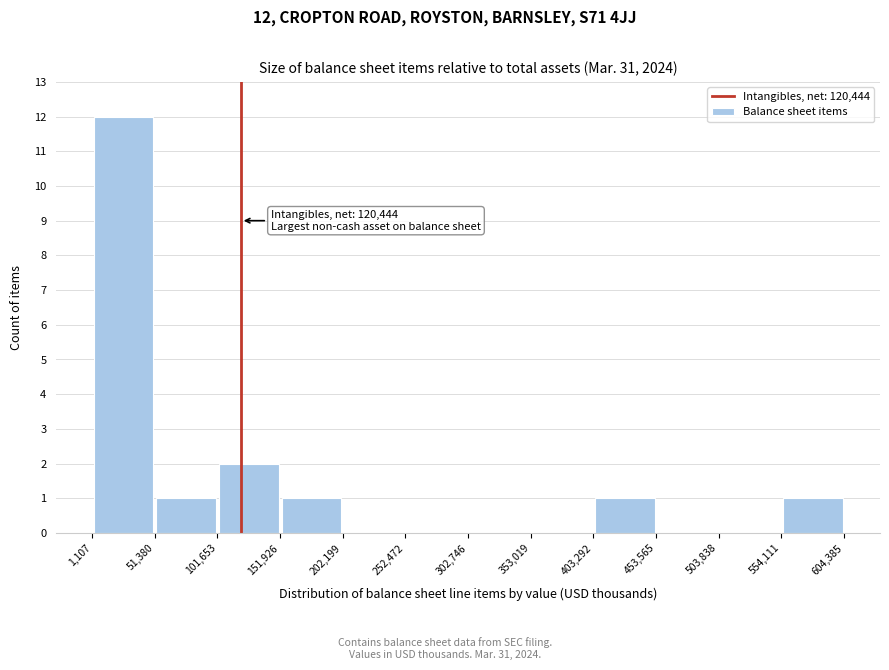

Over which range of the x-axis is the bar tallest?

1,107 to 51,380